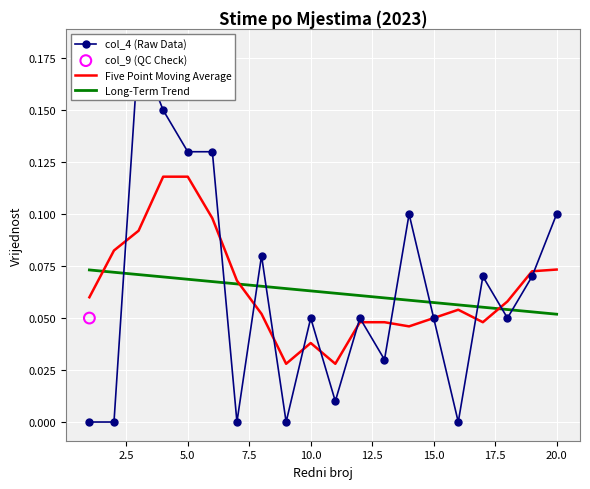

Which series contains the highest Y value?

col_4 (Raw Data)